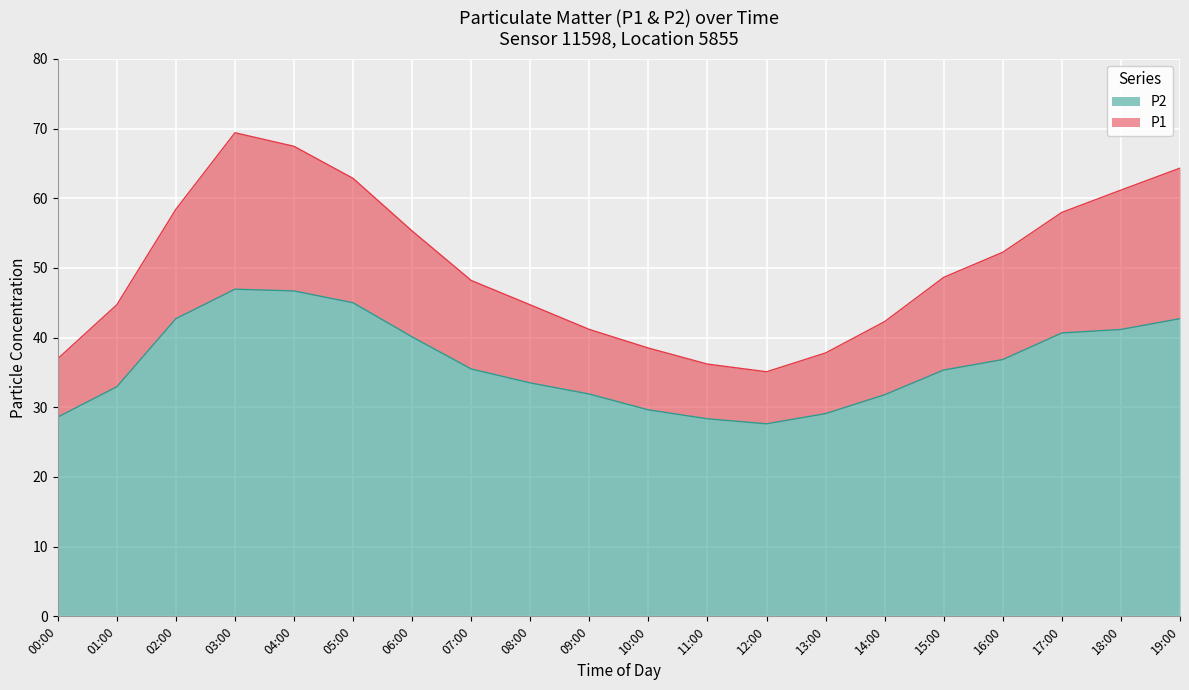

Which label corresponds to the smallest value in the chart?

12:00